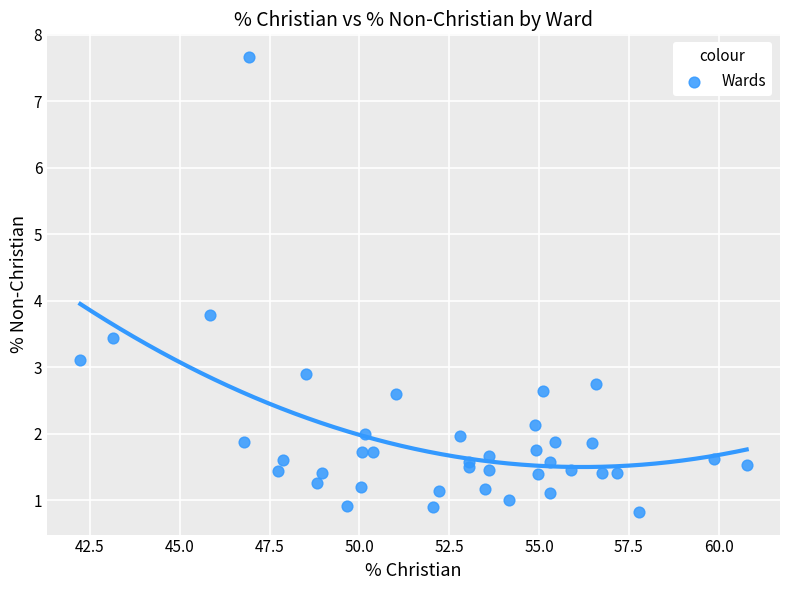

What Y value in the scatter plot is closest to 4?

3.8